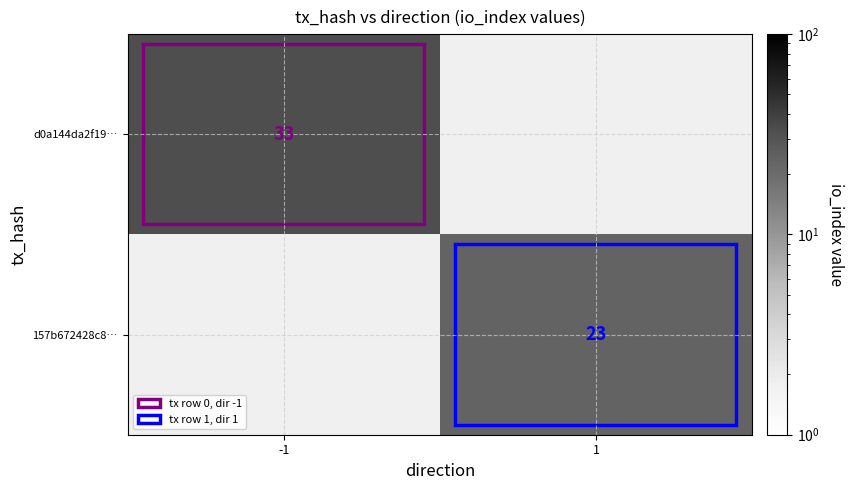

Is it true that 157b672428c8… equals 5 at 1?

False